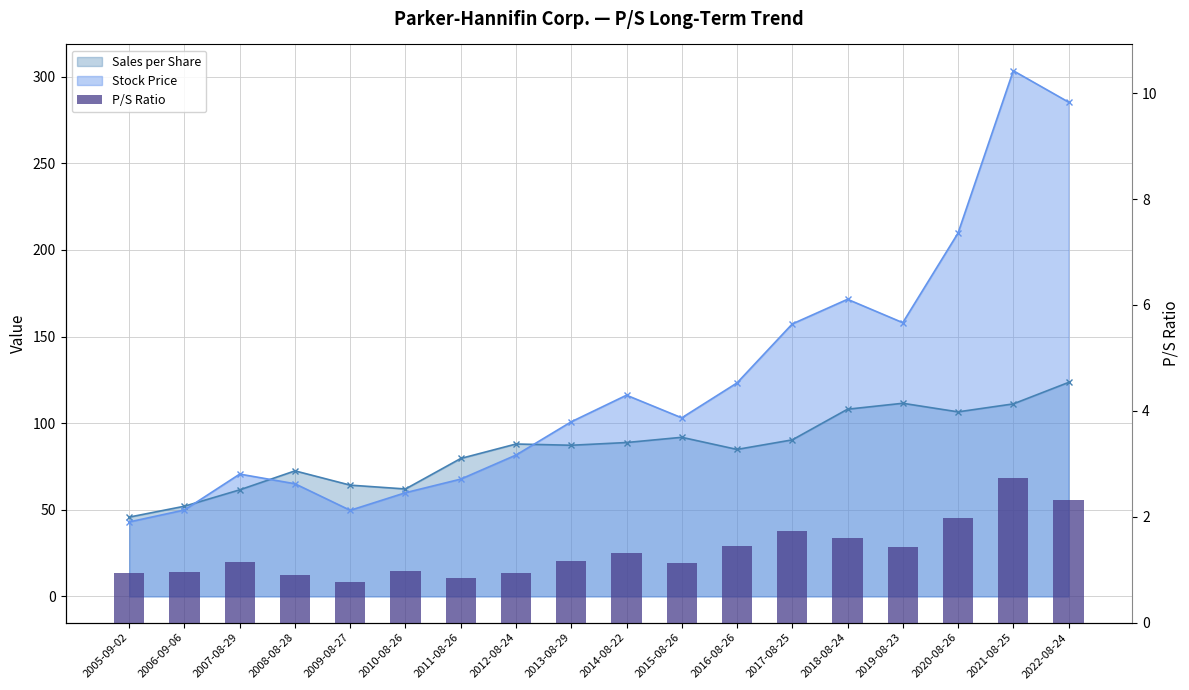

Between 2022-08-24 and 2018-08-24, which is larger?

2022-08-24